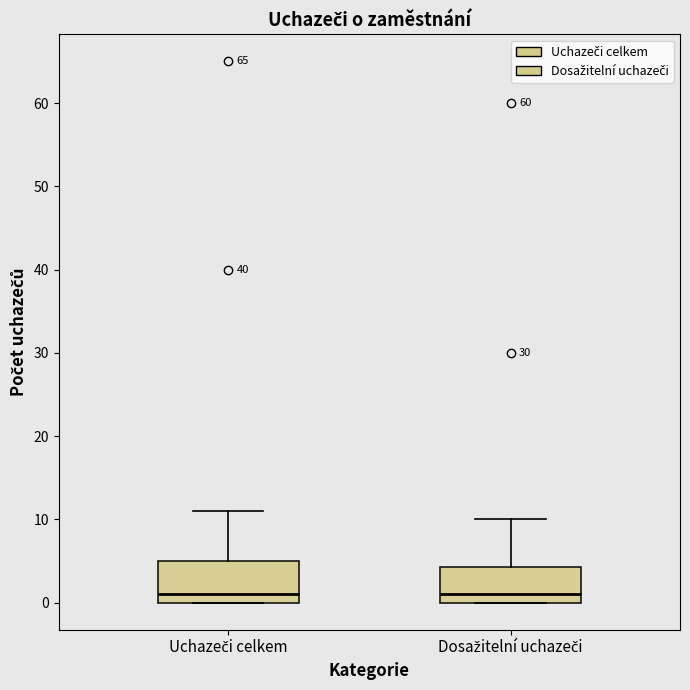

Reading left to right, transcribe this box plot: for each box, give where its median line is, the range the box spans, and where its two whiskers end, as read against the y-axis. The values are not printed on the chart, so give them approximately, as read against the axis.

Uchazeči celkem: median 1, box 0 to 5, whiskers 0 to 11
Dosažitelní uchazeči: median 1, box 0 to 4, whiskers 0 to 10